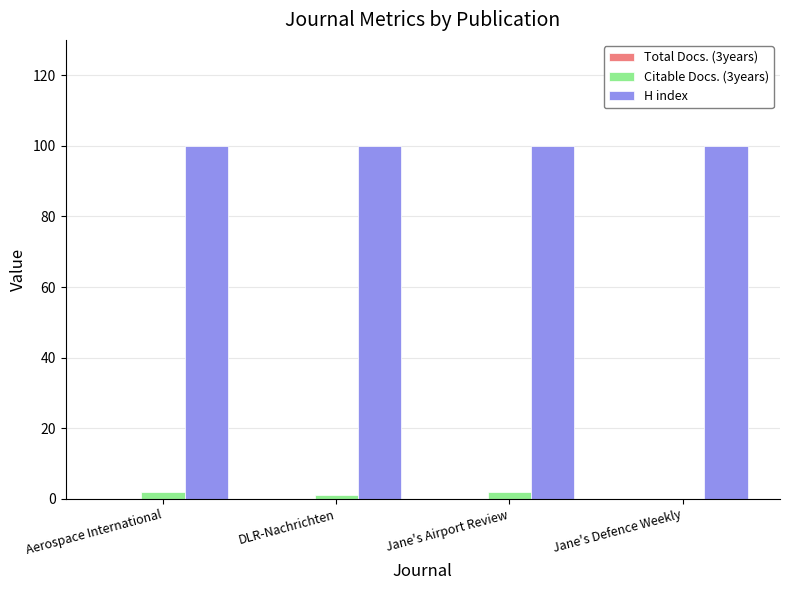

The value of H index at DLR-Nachrichten is 100. True or false?

True